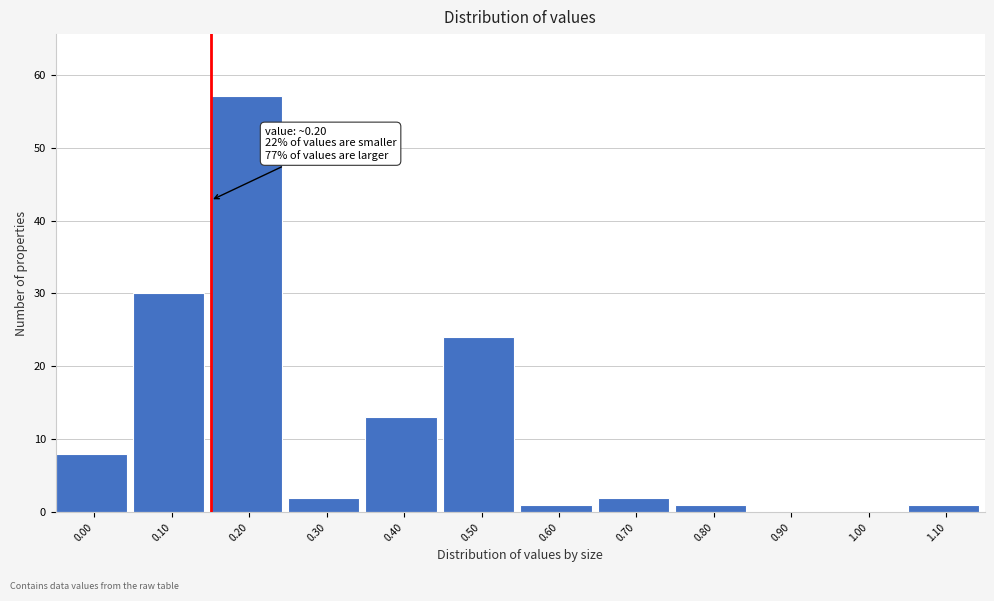

Reading left to right, extract all data points from this chart.

0.00=8	0.10=30	0.20=57	0.30=2	0.40=13	0.50=24	0.60=1	0.70=2	0.80=1	0.90=0	1.00=0	1.10=1